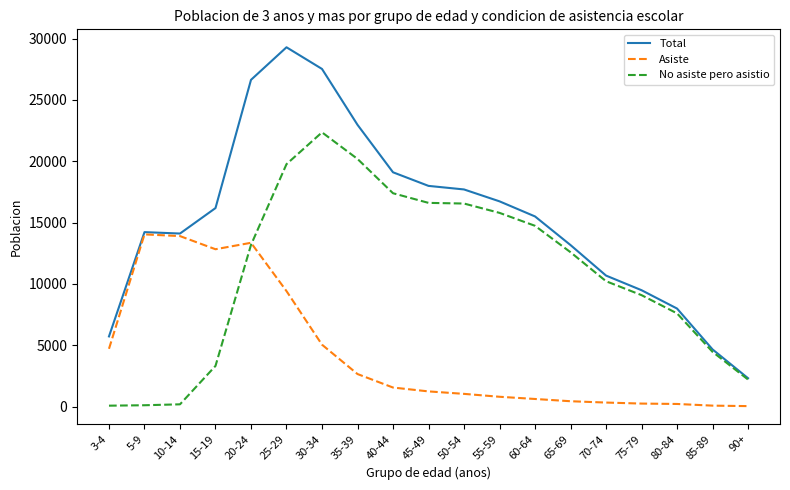

Where does the Asiste series first go above 1240?

3-4